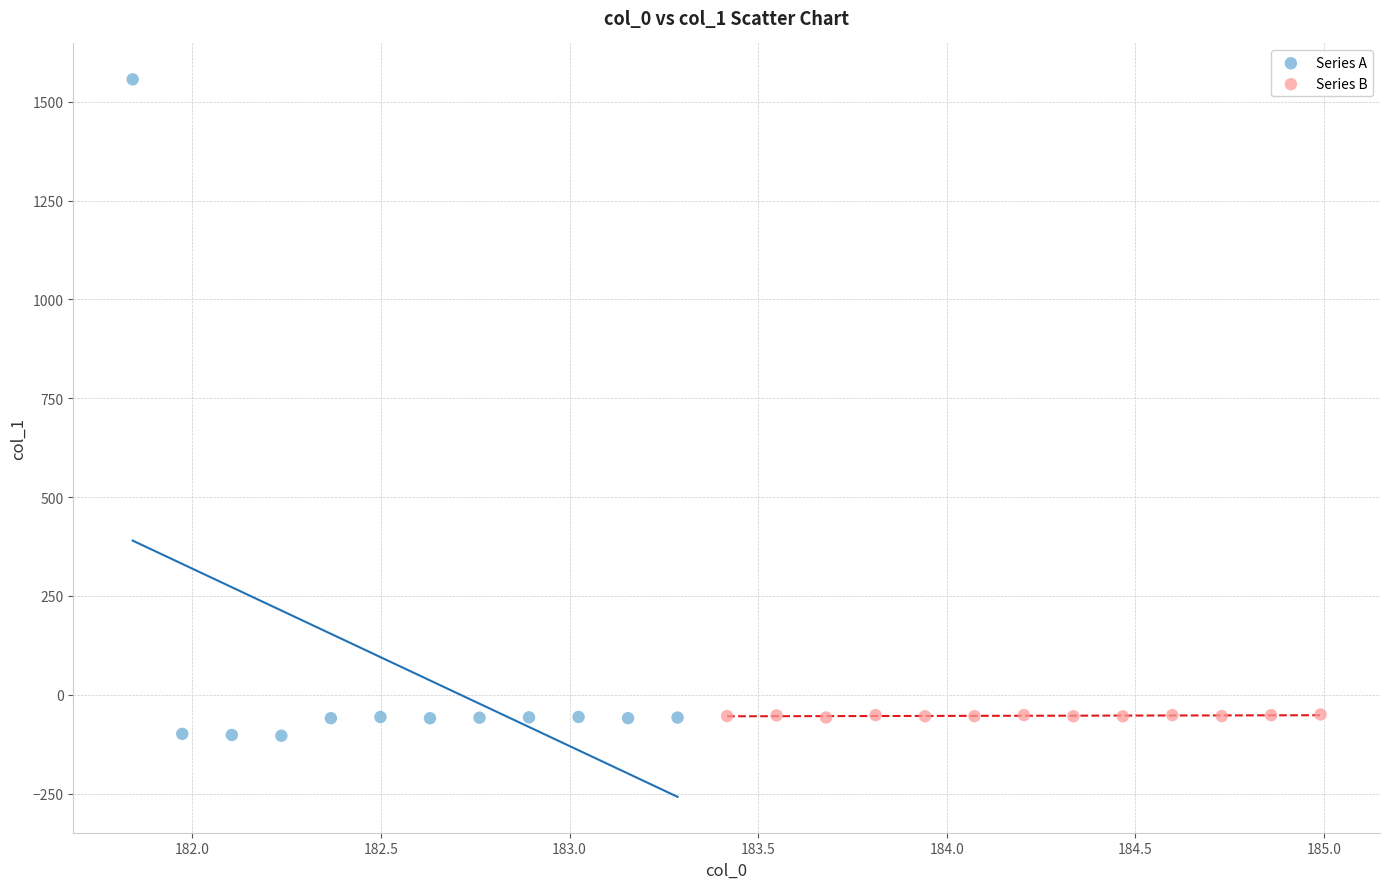

Which series has the widest spread of Y values?

Series A